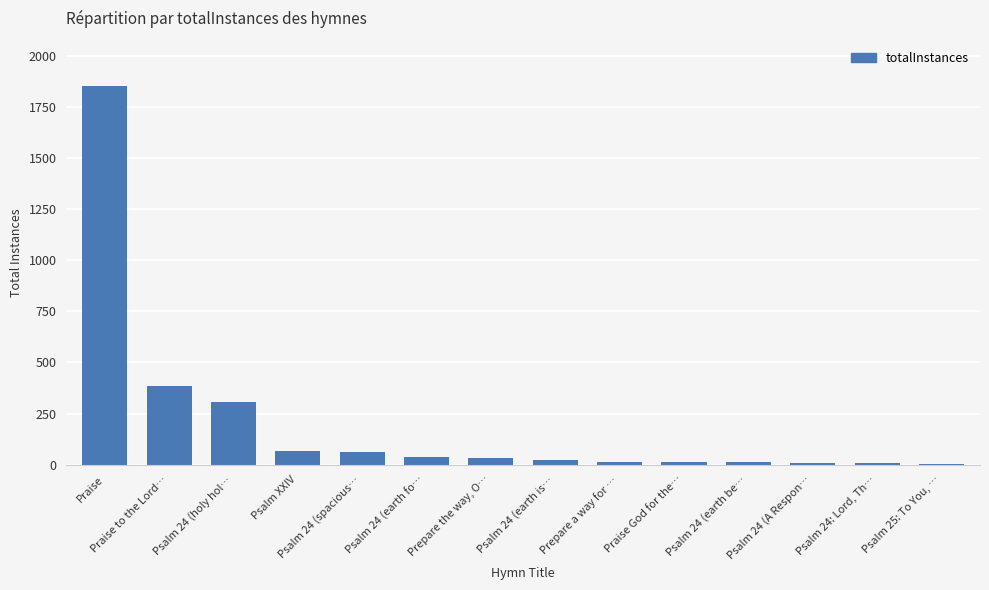

Where is the data nearest to the value 929?

Praise to the Lord…